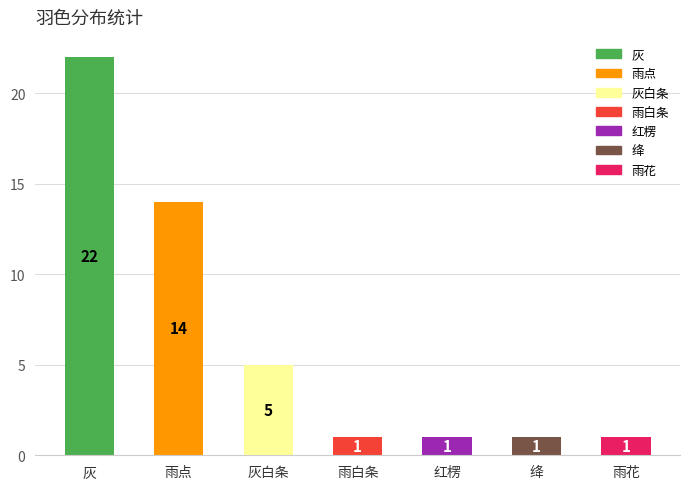

What is the label of the 1st bar from the left?

灰